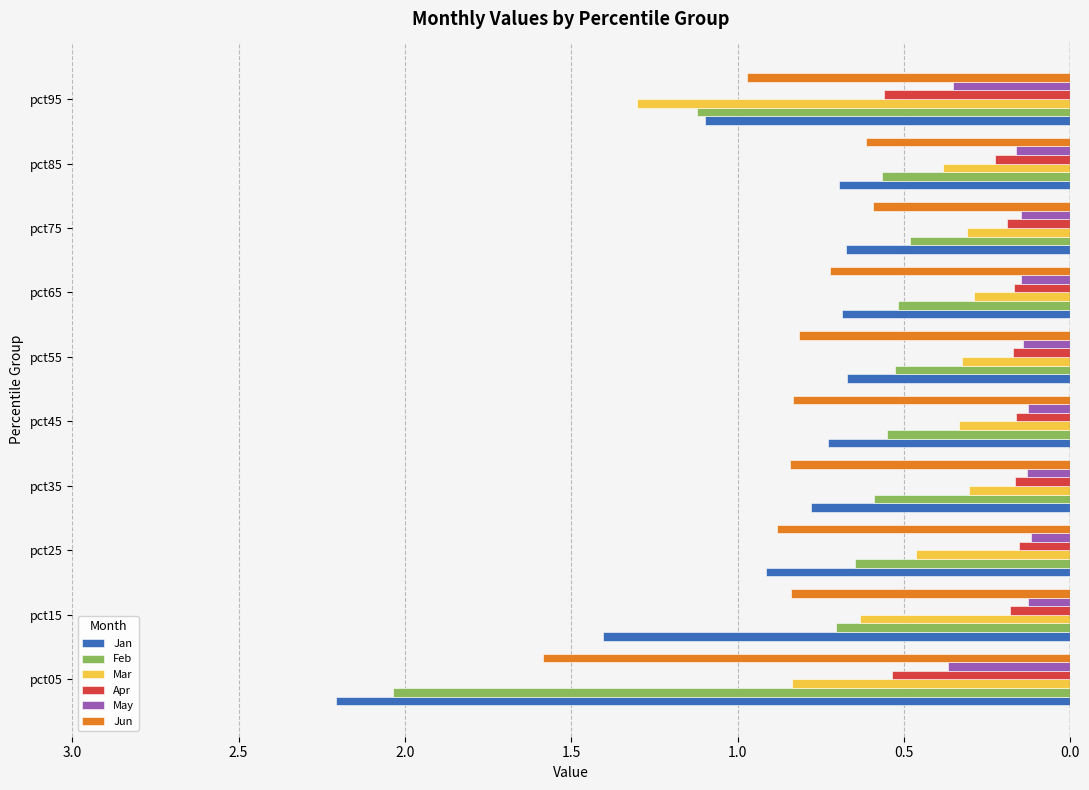

What are all the series names shown in the legend?

Jan, Feb, Mar, Apr, May, Jun